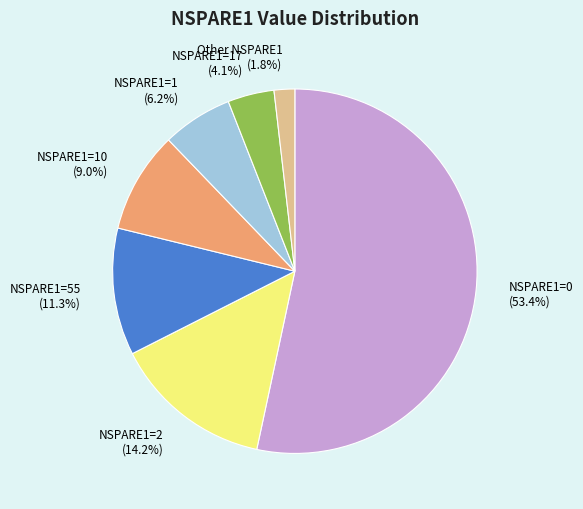

What is the largest slice in the pie chart?

NSPARE1=0